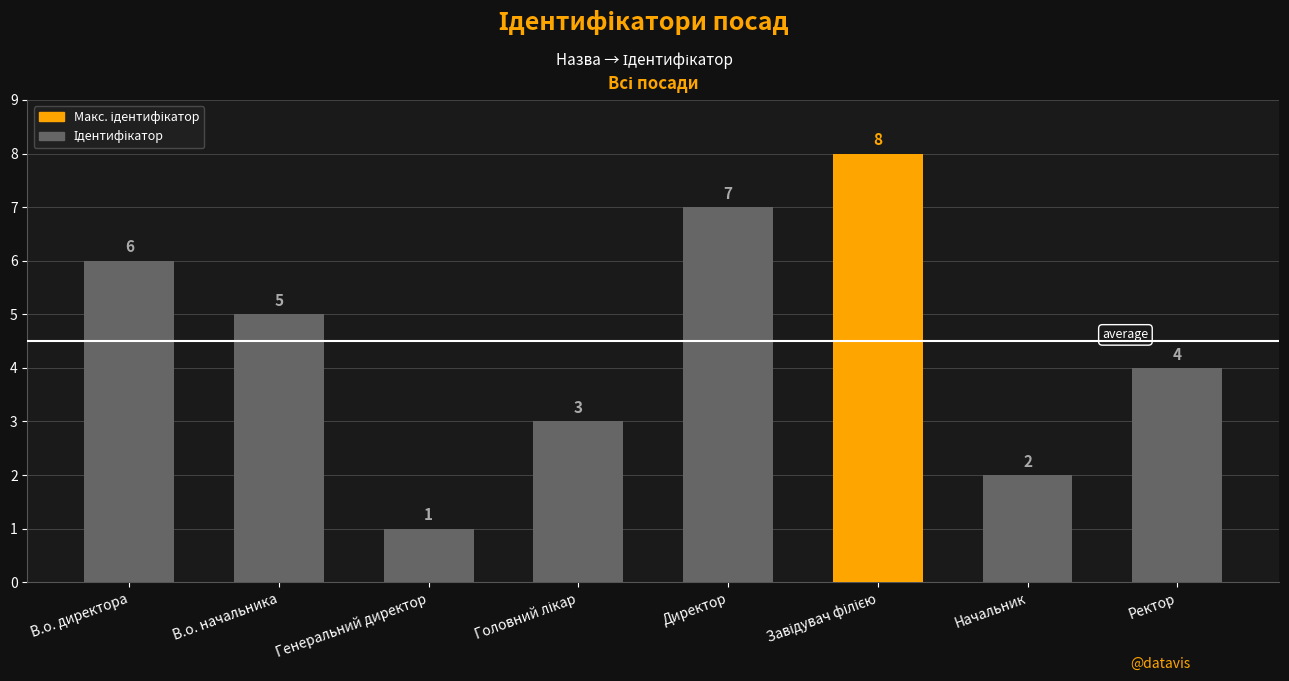

What is the difference between the second highest and second lowest values?

5